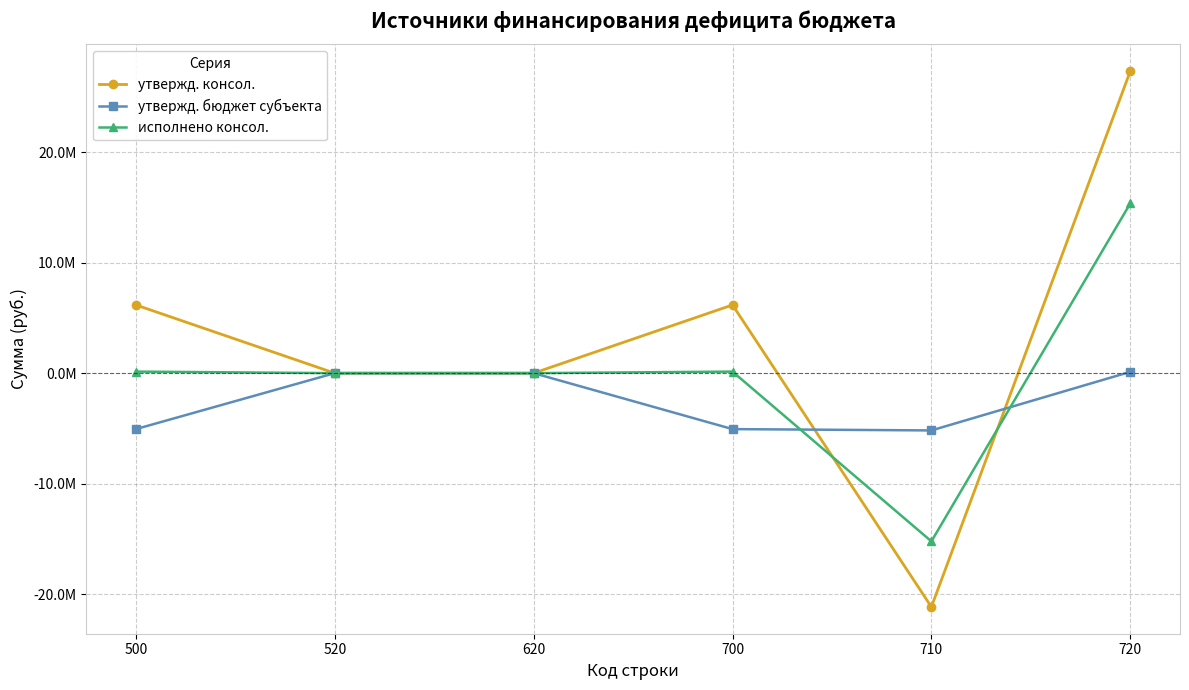

What are all the series names shown in the legend?

утвержд. консол., утвержд. бюджет субъекта, исполнено консол.